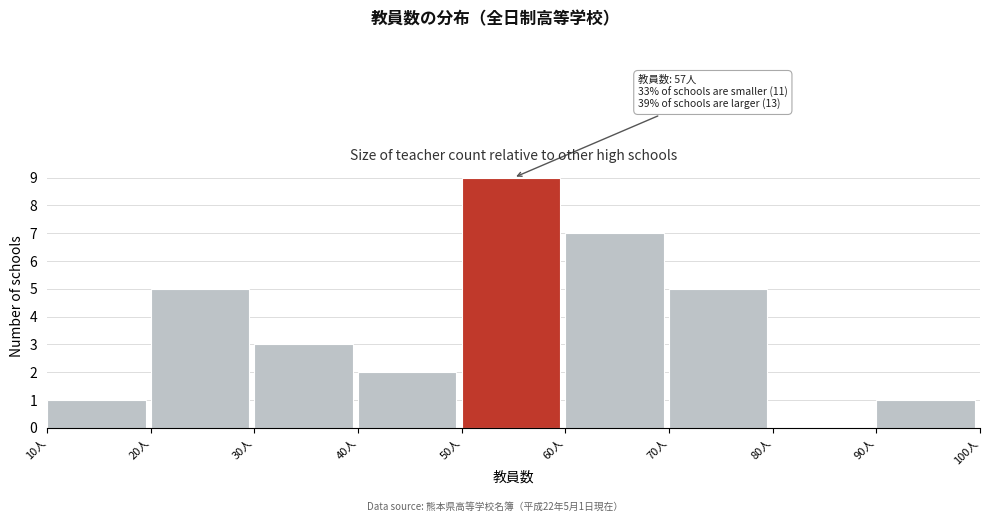

Which range on the x-axis has the tallest bar?

50 to 60